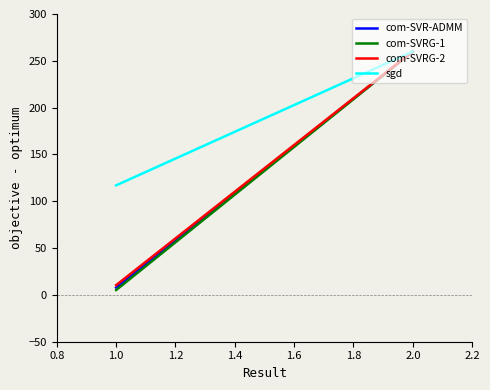

Rank the series at 2.0 from lowest to highest value.

com-SVR-ADMM, com-SVRG-1, com-SVRG-2, sgd